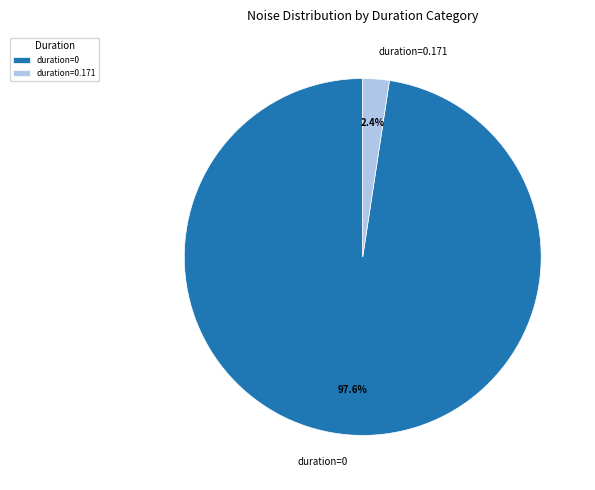

What is the majority slice?

duration=0